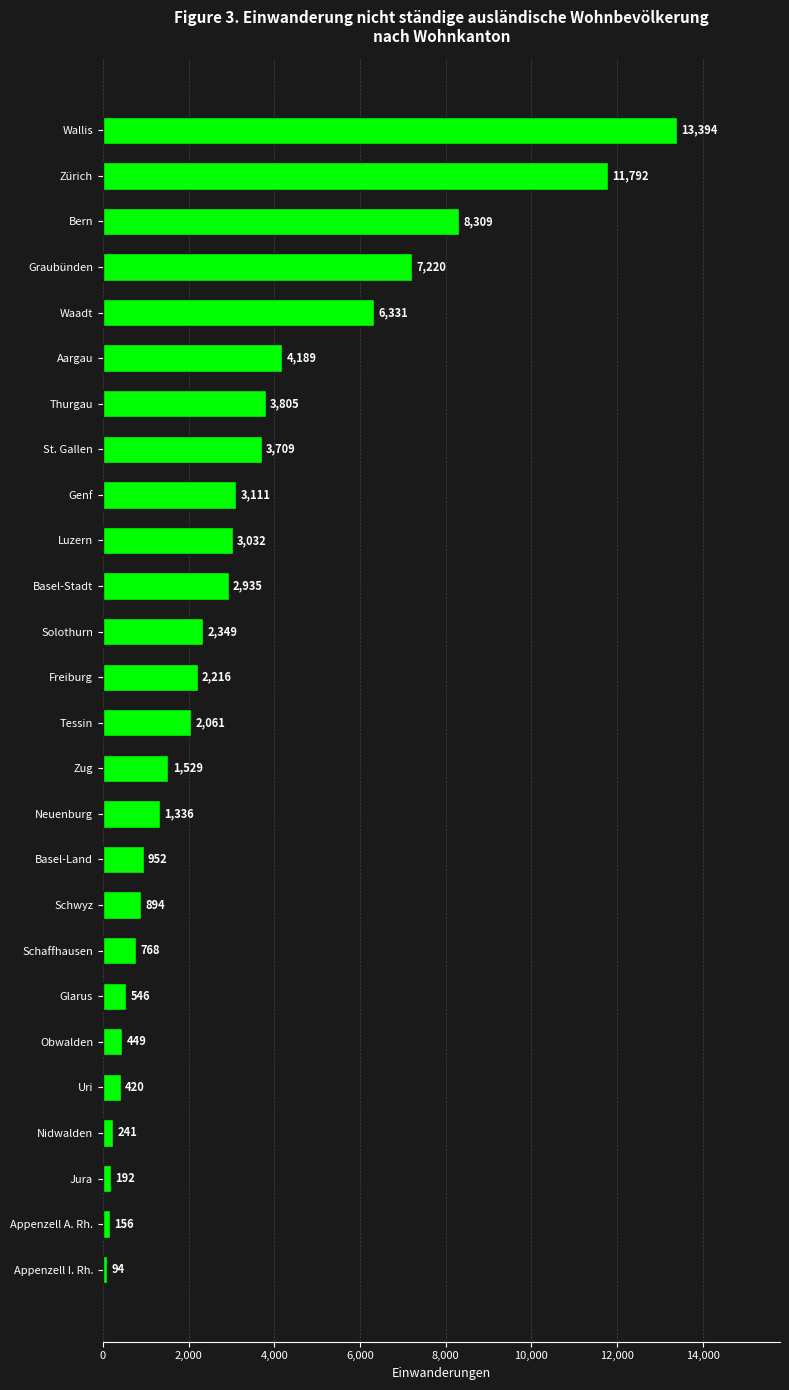

The chart shows a value of 2935 at Basel-Stadt. True or false?

True